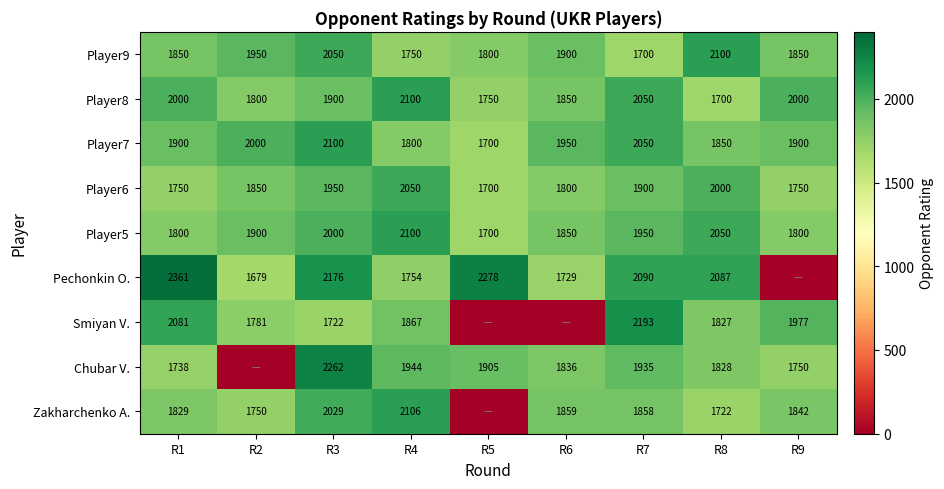

Count the number of data series in this chart.

9